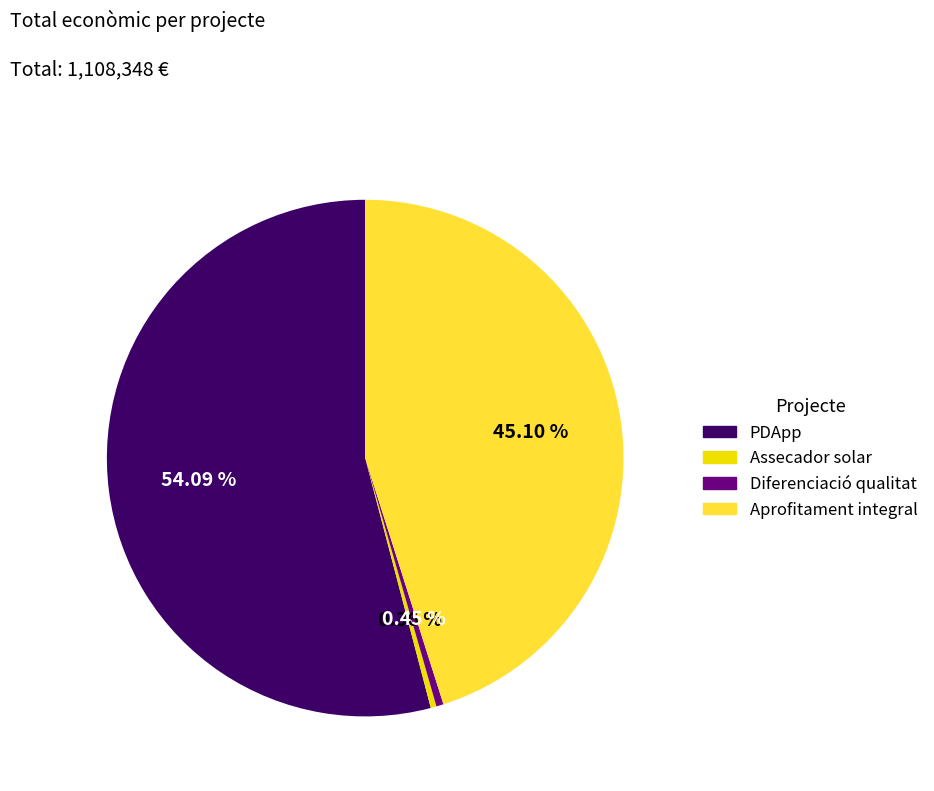

Count the number of slices in the pie.

4